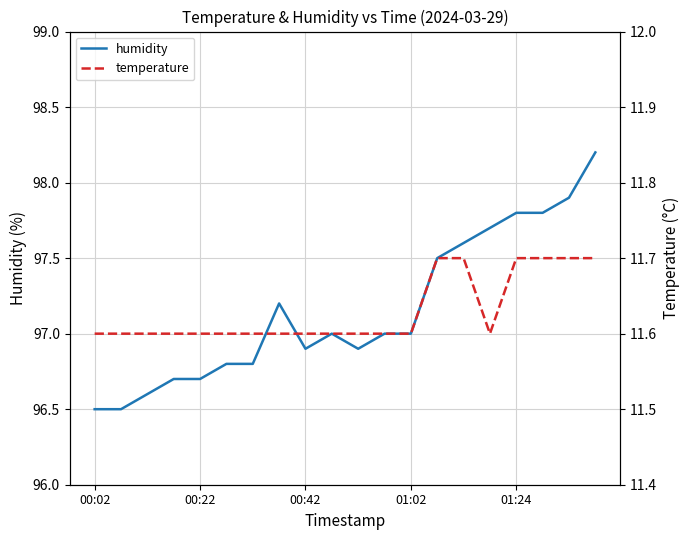

What is the value of the temperature point at the 10th from the left?

11.6